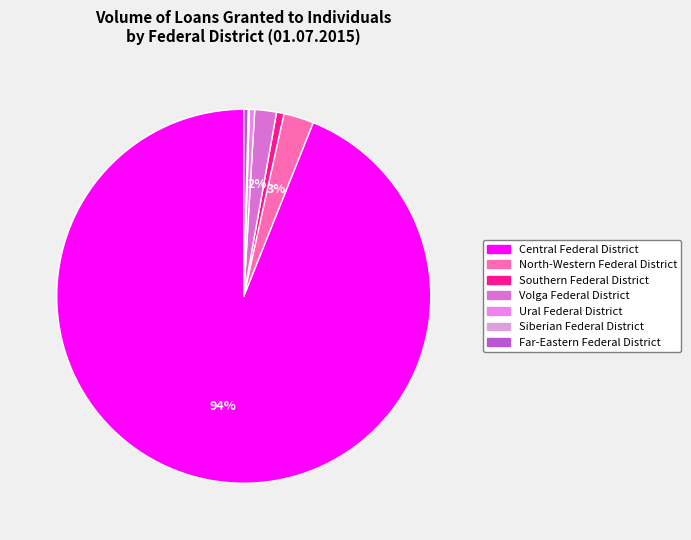

The North-Western Federal District slice represents 18% of the pie. True or false?

False